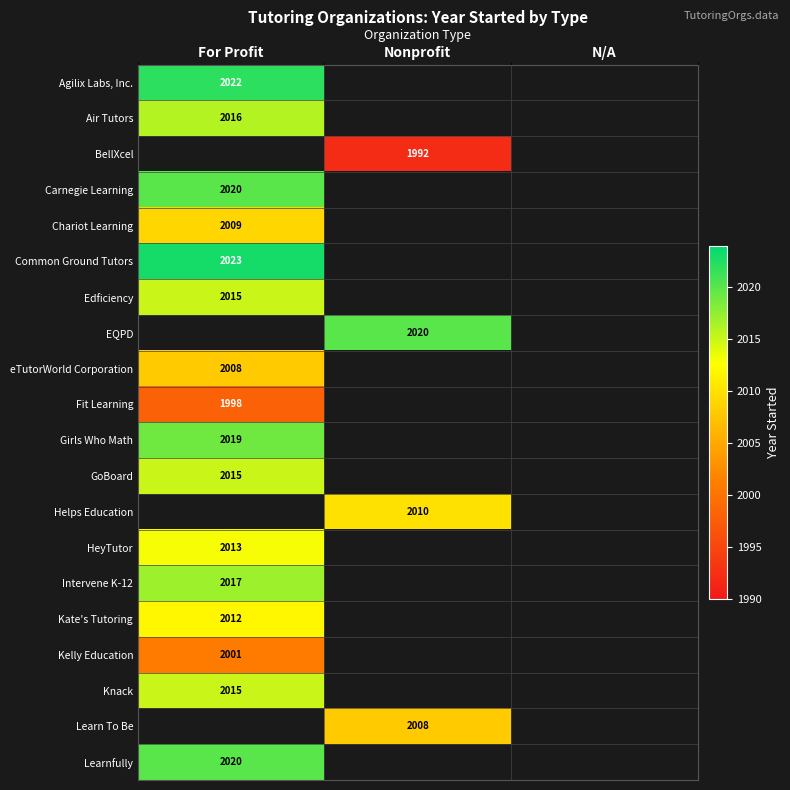

True or false: Edficiency has a value of 860 at For Profit.

False